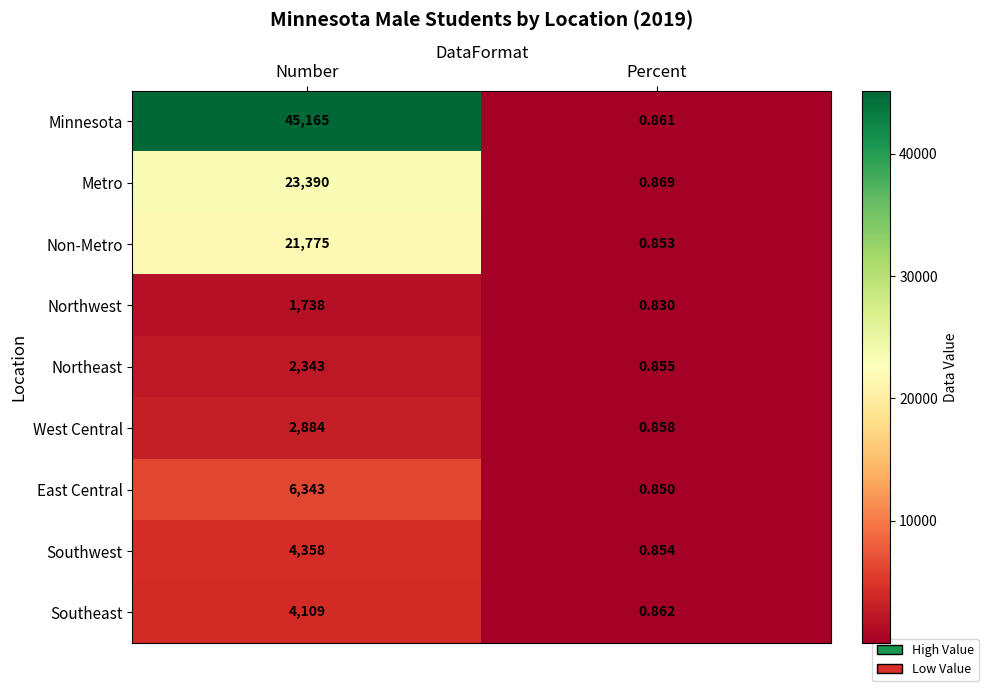

At how many categories does at least one series exceed 10612?

1